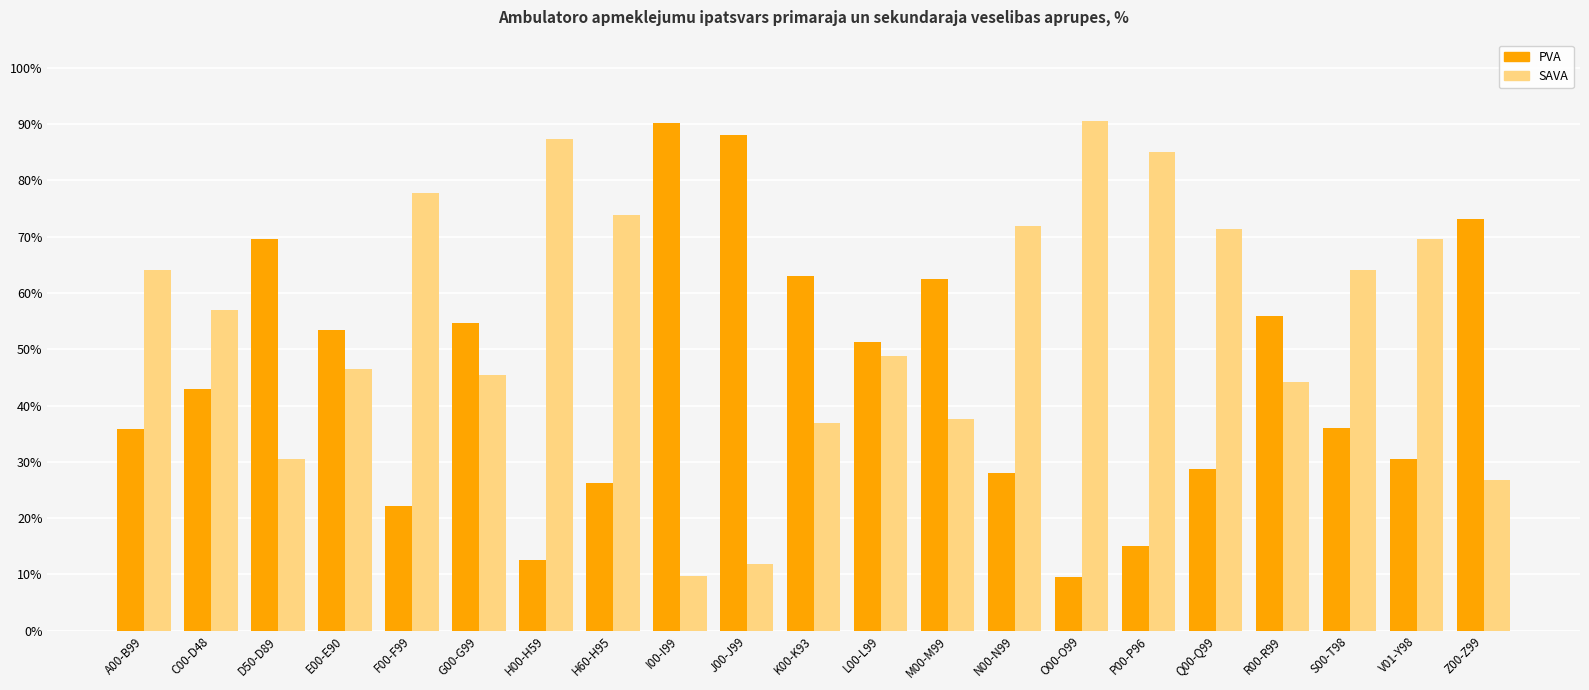

Does the chart contain stacked bars?

No